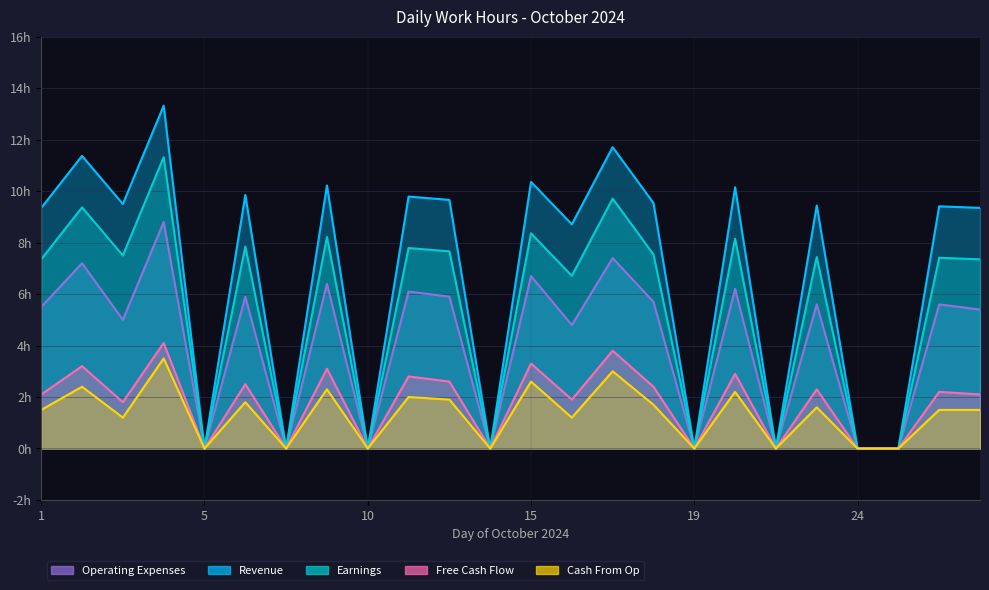

Reading left to right, what are all the values shown in this chart?

Revenue: 1=9.3	2=11.4	3=9.5	4=13.3	5=0.0	7=9.8	8=0.0	9=10.2	10=0.0	11=9.8	12=9.7	14=0.0	15=10.4	16=8.7	17=11.7	18=9.5	19=0.0	21=10.2	22=0.0	23=9.4	24=0.0	25=0.0	26=9.4	27=9.3
Earnings: 1=7.3	2=9.4	3=7.5	4=11.3	5=0.0	7=7.8	8=0.0	9=8.2	10=0.0	11=7.8	12=7.7	14=0.0	15=8.4	16=6.7	17=9.7	18=7.5	19=0.0	21=8.2	22=0.0	23=7.4	24=0.0	25=0.0	26=7.4	27=7.3
Free Cash Flow: 1=2.1	2=3.2	3=1.8	4=4.1	5=0.0	7=2.5	8=0.0	9=3.1	10=0.0	11=2.8	12=2.6	14=0.0	15=3.3	16=1.9	17=3.8	18=2.4	19=0.0	21=2.9	22=0.0	23=2.3	24=0.0	25=0.0	26=2.2	27=2.1
Cash From Op: 1=1.5	2=2.4	3=1.2	4=3.5	5=0.0	7=1.8	8=0.0	9=2.3	10=0.0	11=2.0	12=1.9	14=0.0	15=2.6	16=1.2	17=3.0	18=1.7	19=0.0	21=2.2	22=0.0	23=1.6	24=0.0	25=0.0	26=1.5	27=1.5
Operating Expenses: 1=5.5	2=7.2	3=5.0	4=8.8	5=0.0	7=5.9	8=0.0	9=6.4	10=0.0	11=6.1	12=5.9	14=0.0	15=6.7	16=4.8	17=7.4	18=5.7	19=0.0	21=6.2	22=0.0	23=5.6	24=0.0	25=0.0	26=5.6	27=5.4